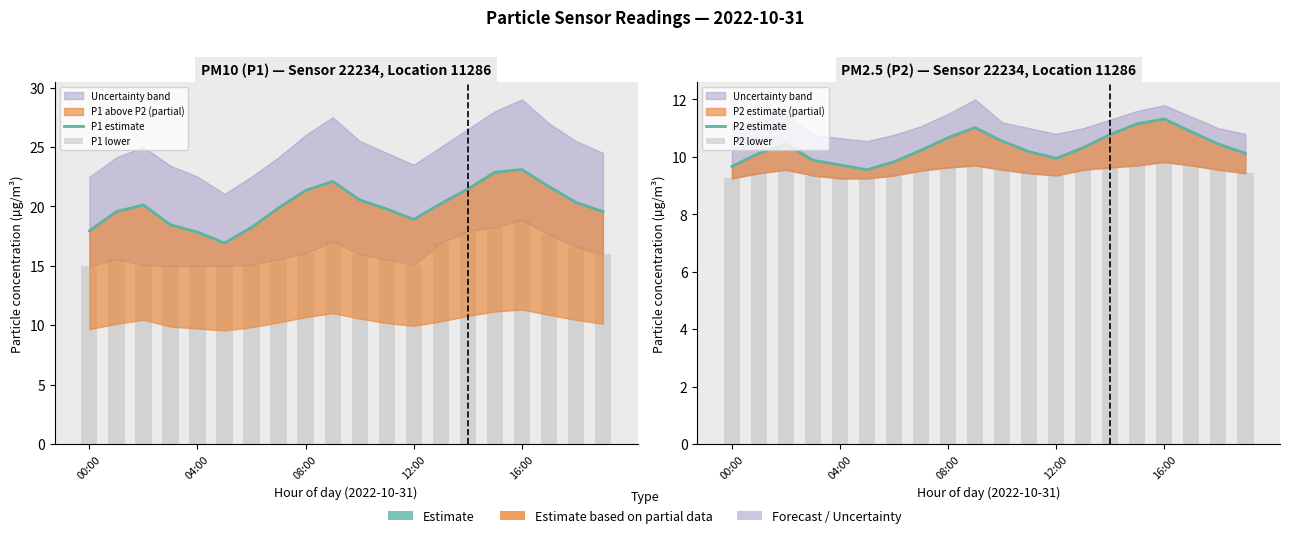

The P2 lower series shows 6.5 at 6. True or false?

False